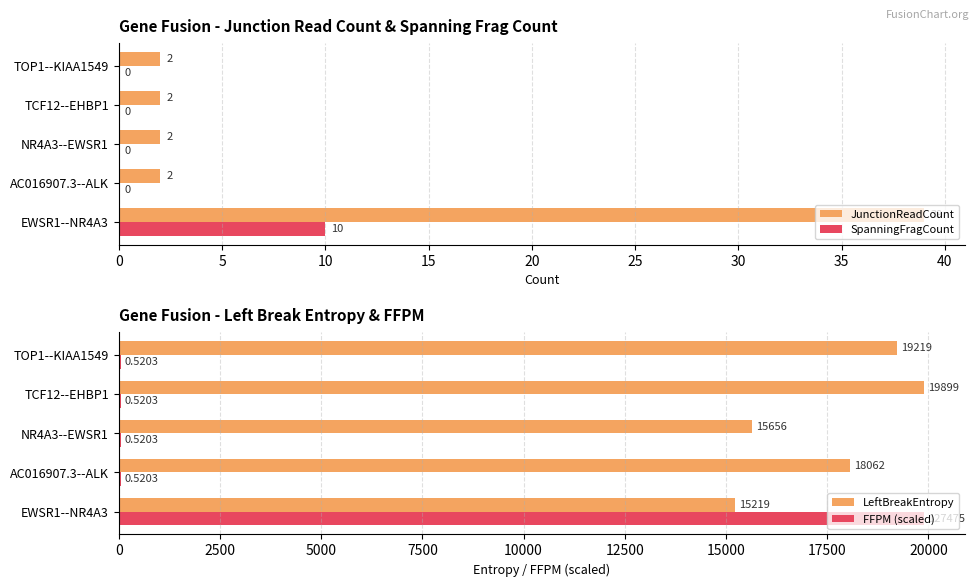

Reading left to right, what are all the values shown in this chart?

JunctionReadCount: 39.0	2.0	2.0	2.0	2.0
SpanningFragCount: 10.0	0.0	0.0	0.0	0.0
LeftBreakEntropy: 15219.0	18062.0	15656.0	19899.0	19219.0
FFPM (scaled): 19899.0	52.0	52.0	52.0	52.0